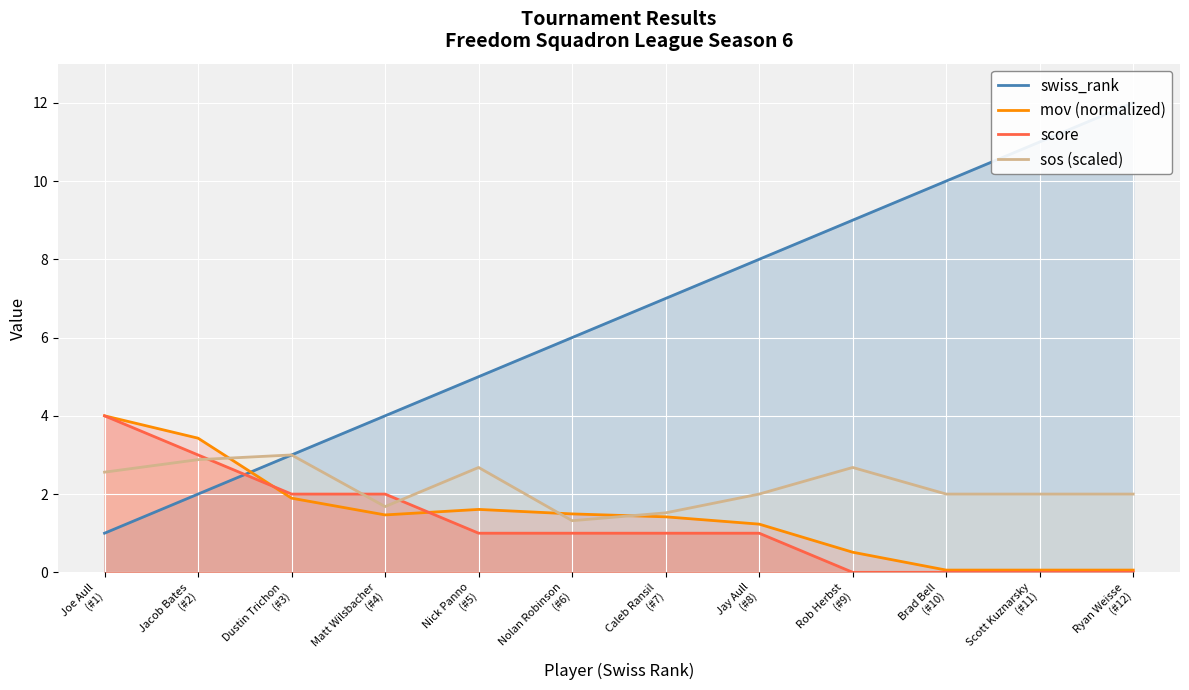

True or false: score has more than 0 points higher than both neighbors.

False